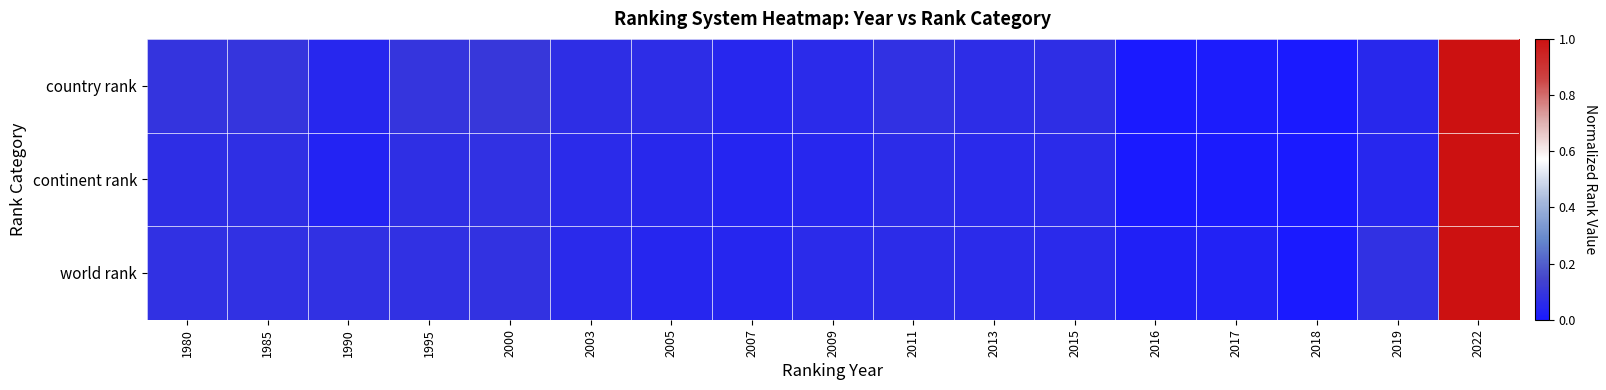

Which series has the widest spread of values?

country rank